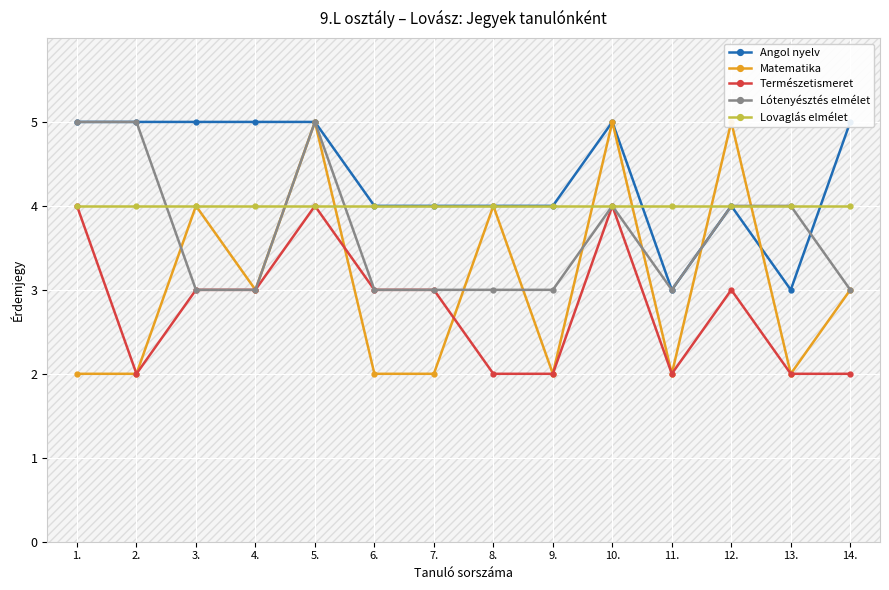

True or false: Lovaglás elmélet has more than 2 points higher than both neighbors.

False